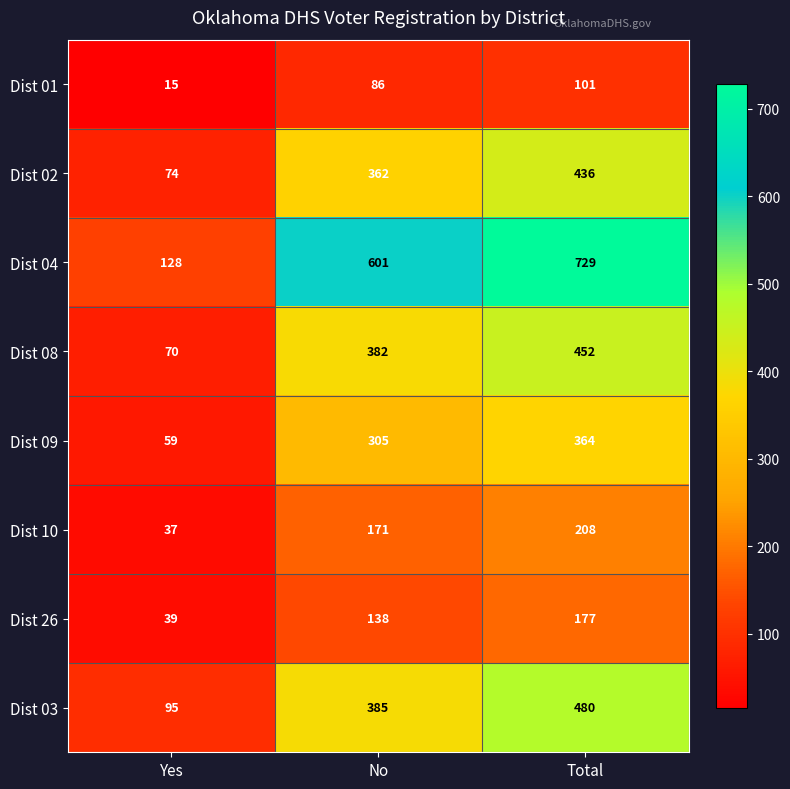

Reading left to right, transcribe all the data shown in this chart.

Dist 01: Yes=15	No=86	Total=101
Dist 02: Yes=74	No=362	Total=436
Dist 04: Yes=128	No=601	Total=729
Dist 08: Yes=70	No=382	Total=452
Dist 09: Yes=59	No=305	Total=364
Dist 10: Yes=37	No=171	Total=208
Dist 26: Yes=39	No=138	Total=177
Dist 03: Yes=95	No=385	Total=480